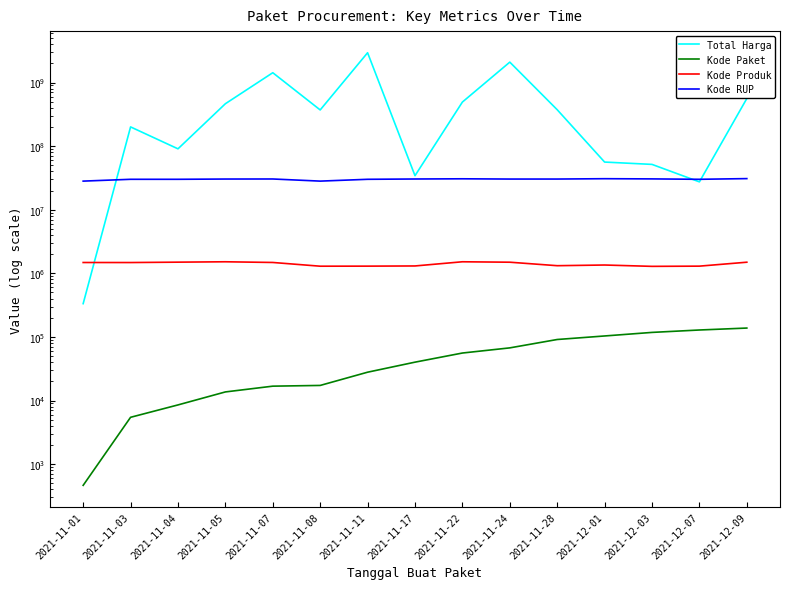

The value of Kode Paket at 2021-12-01 is 103541. True or false?

True